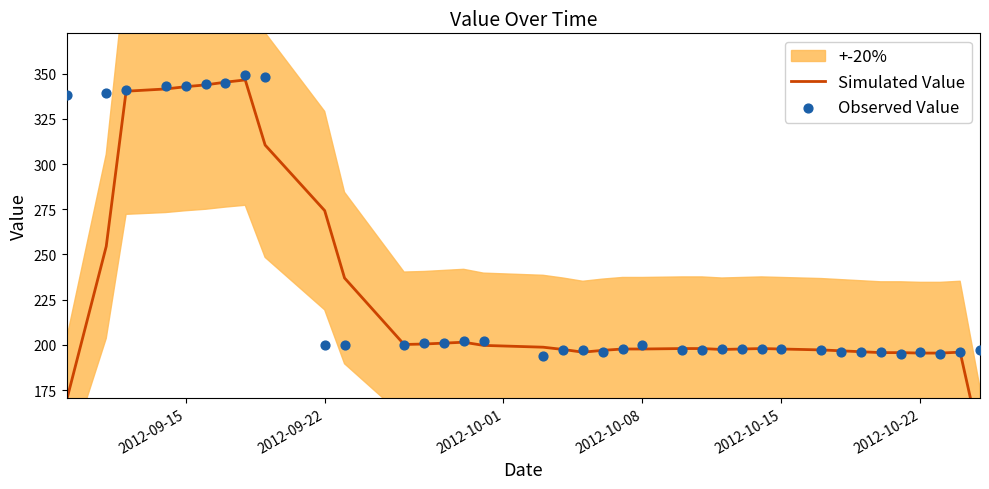

At how many categories does at least one series exceed 291?

9